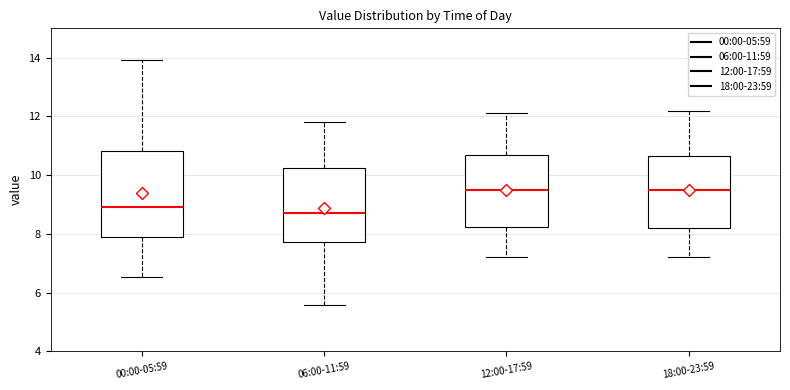

Where does the upper whisker of the box for 06:00-11:59 end on the y-axis? The values are not printed on the chart, so give them approximately, as read against the axis.

11.8